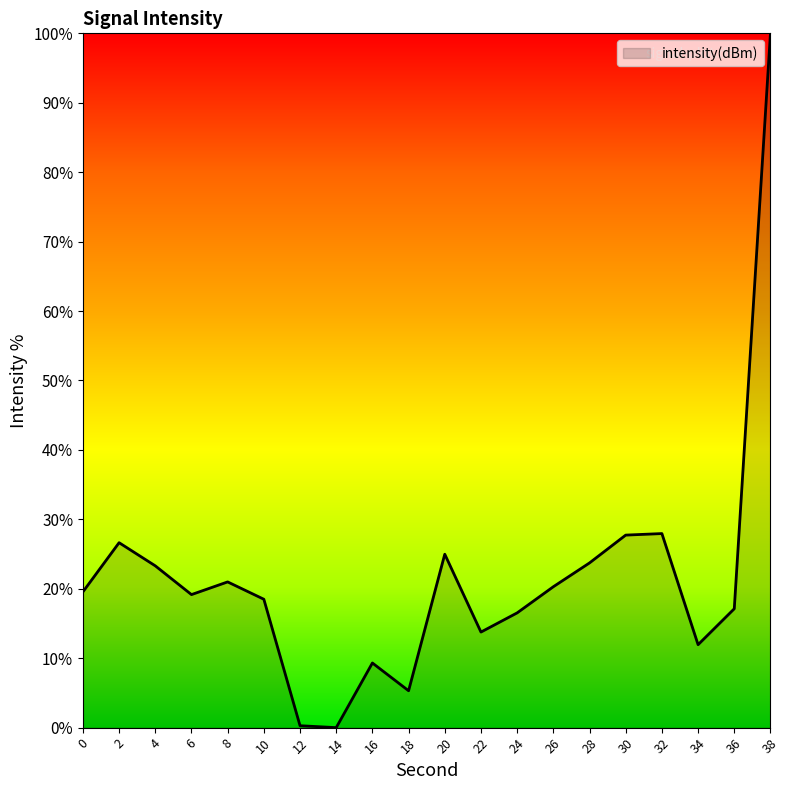

What is the difference between the values at 24 and 26?

3.8